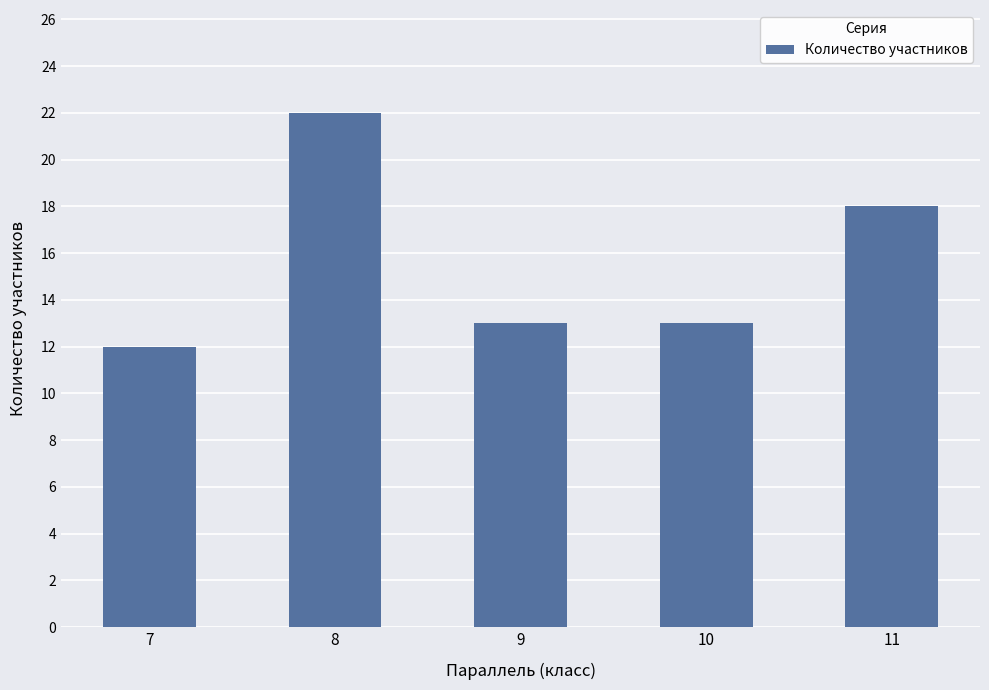

What is the smallest value displayed?

12